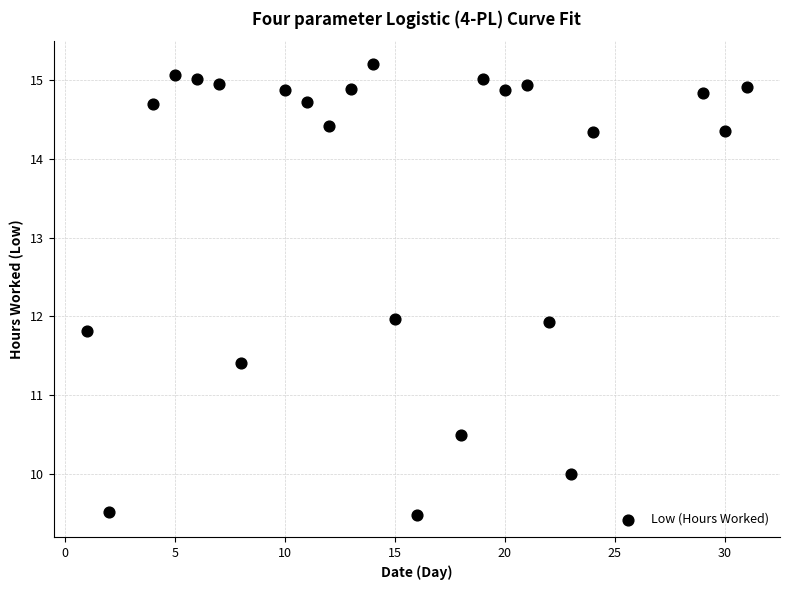

What is the range of X values (max minus min)?

30.0